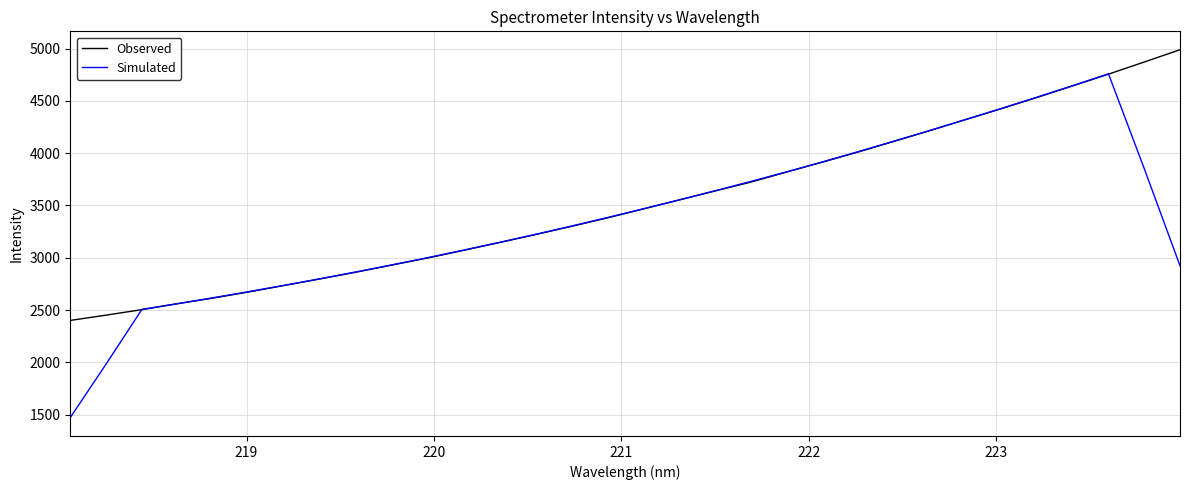

Rank the series by their maximum value, from highest to lowest.

Observed, Simulated